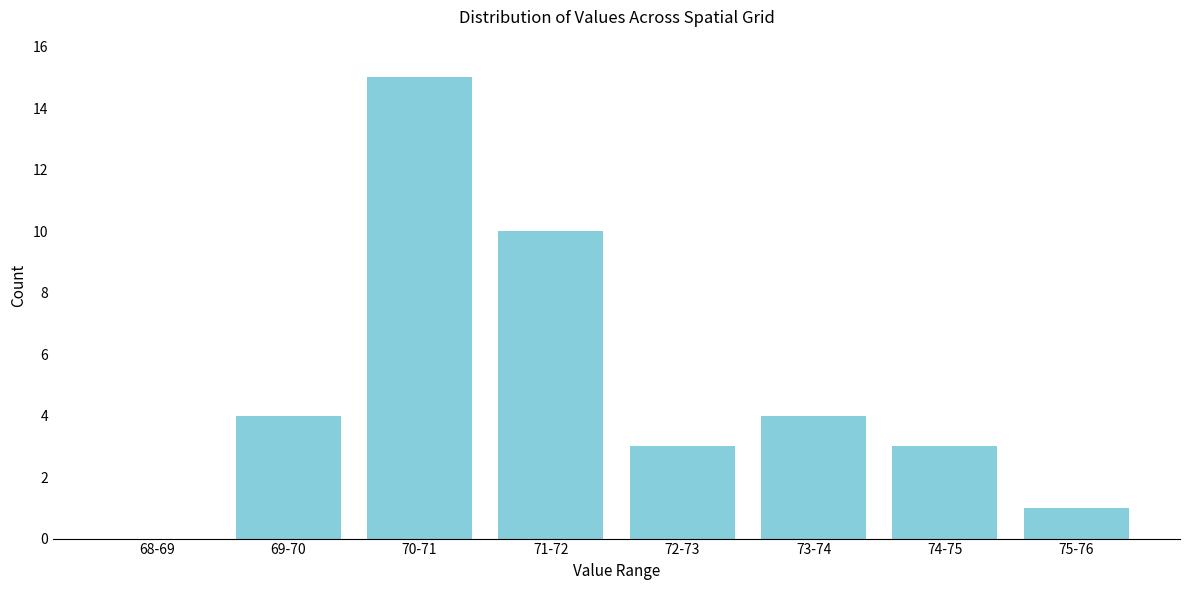

Reading right to left, list all the values displayed in this chart.

75-76=1	74-75=3	73-74=4	72-73=3	71-72=10	70-71=15	69-70=4	68-69=0